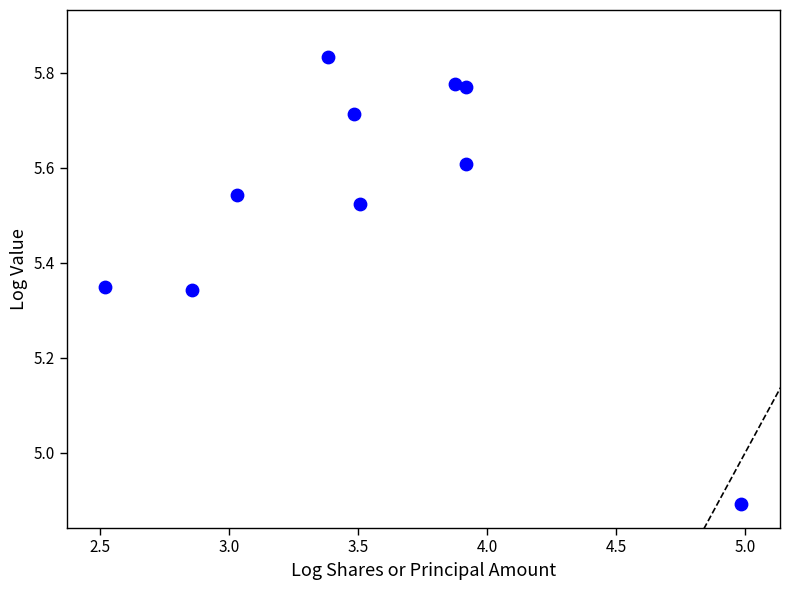

What is the average X value?

3.5